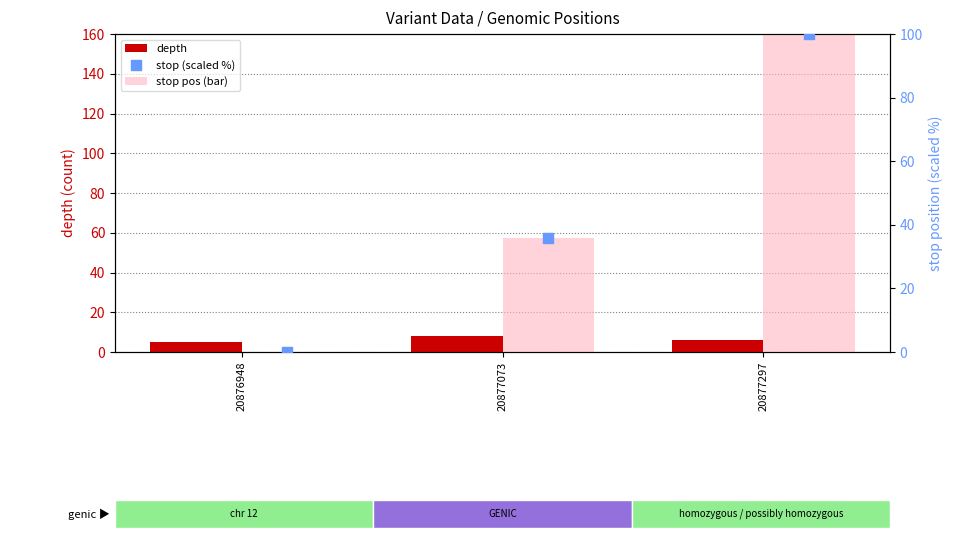

What are all the series names shown in the legend?

depth, stop pos (bar), stop (scaled %)